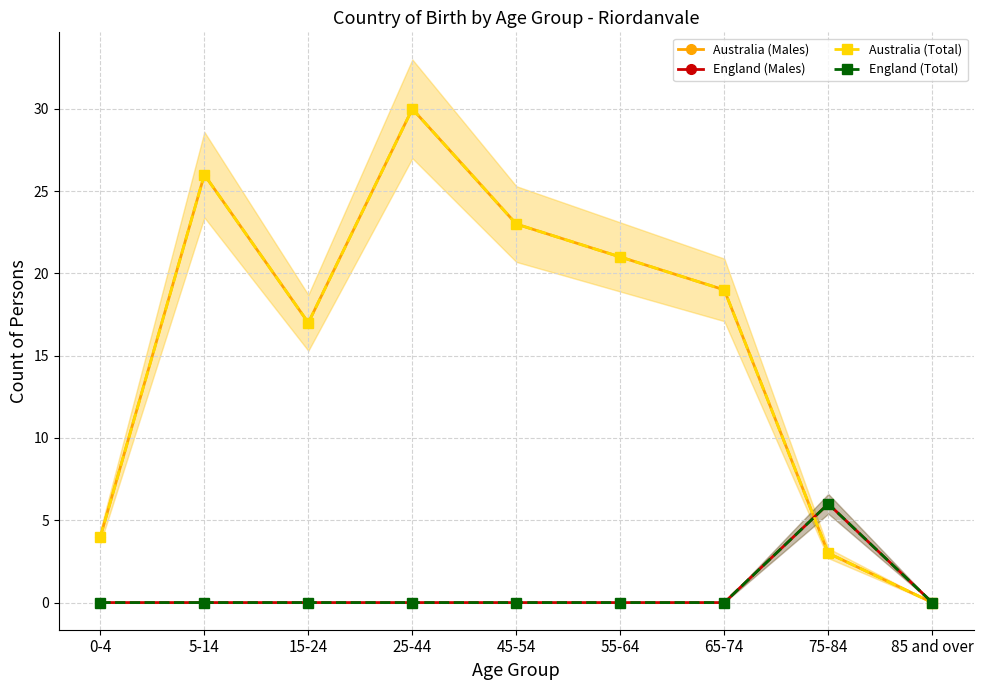

What is the total value across all series at 0-4?

8